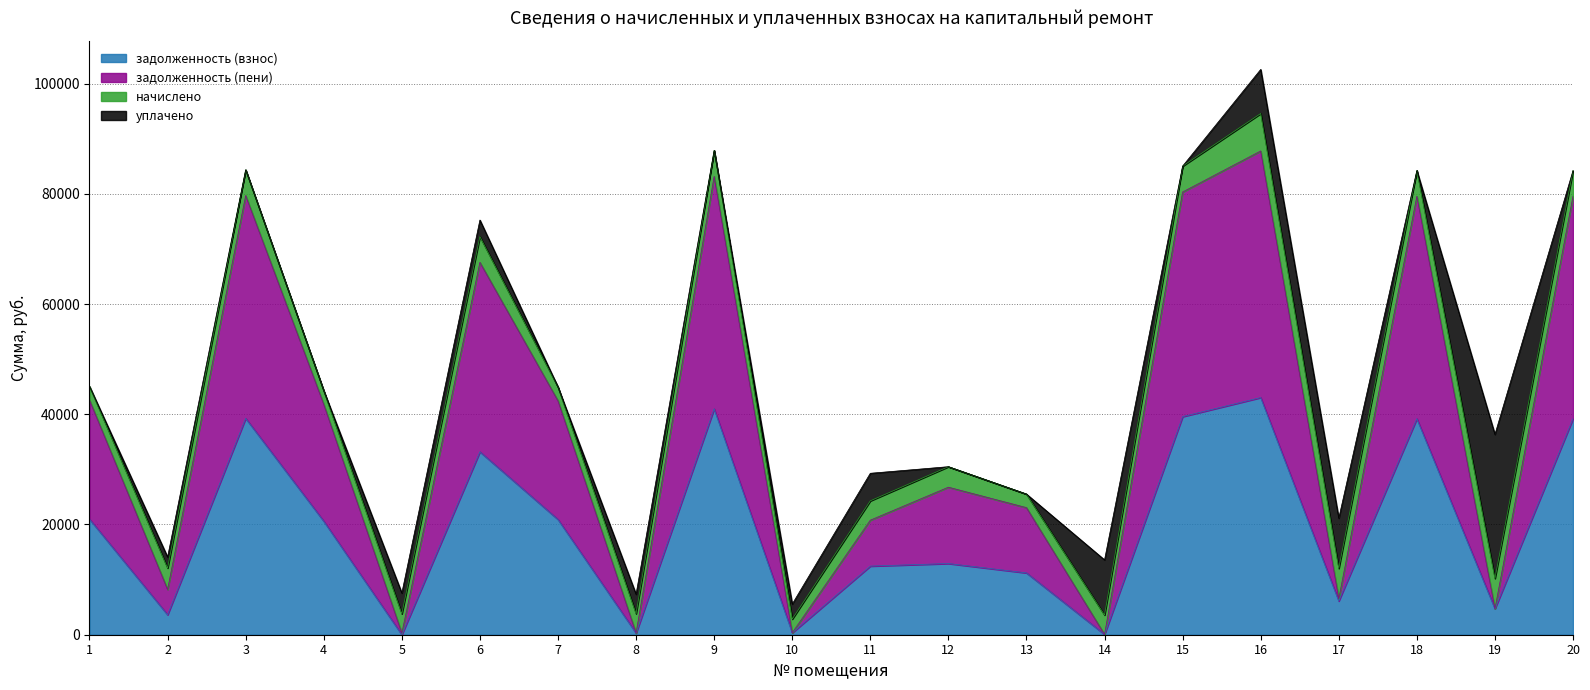

What is the total value across all series at 16?

102566.0